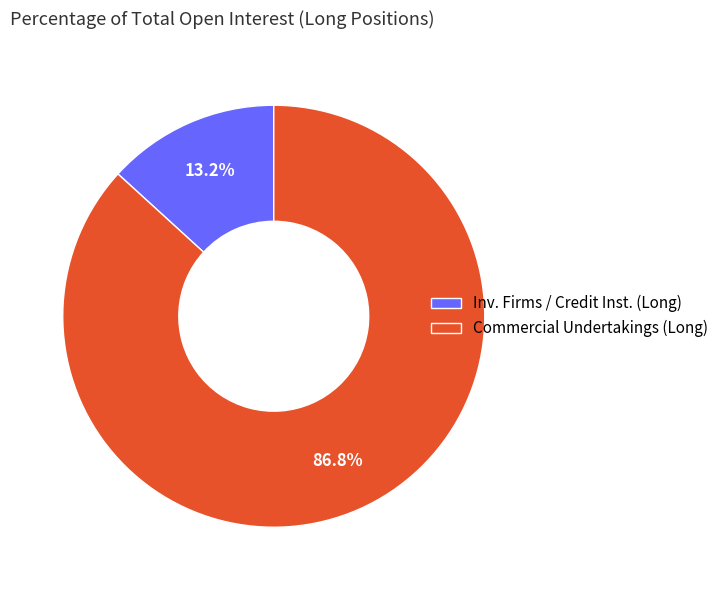

Which category has the smallest portion of the pie?

Inv. Firms / Credit Inst. (Long)